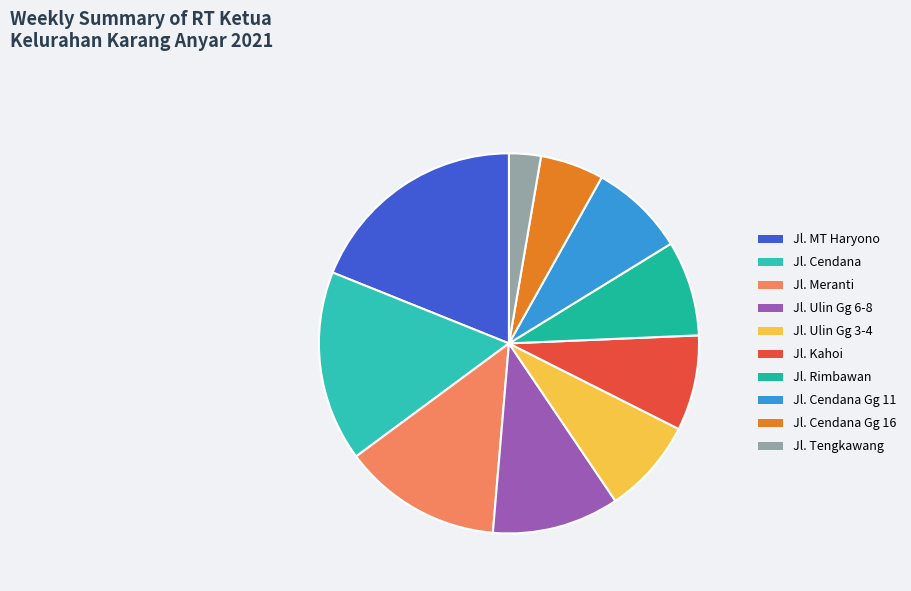

Is there any slice that represents more than half of the pie?

No